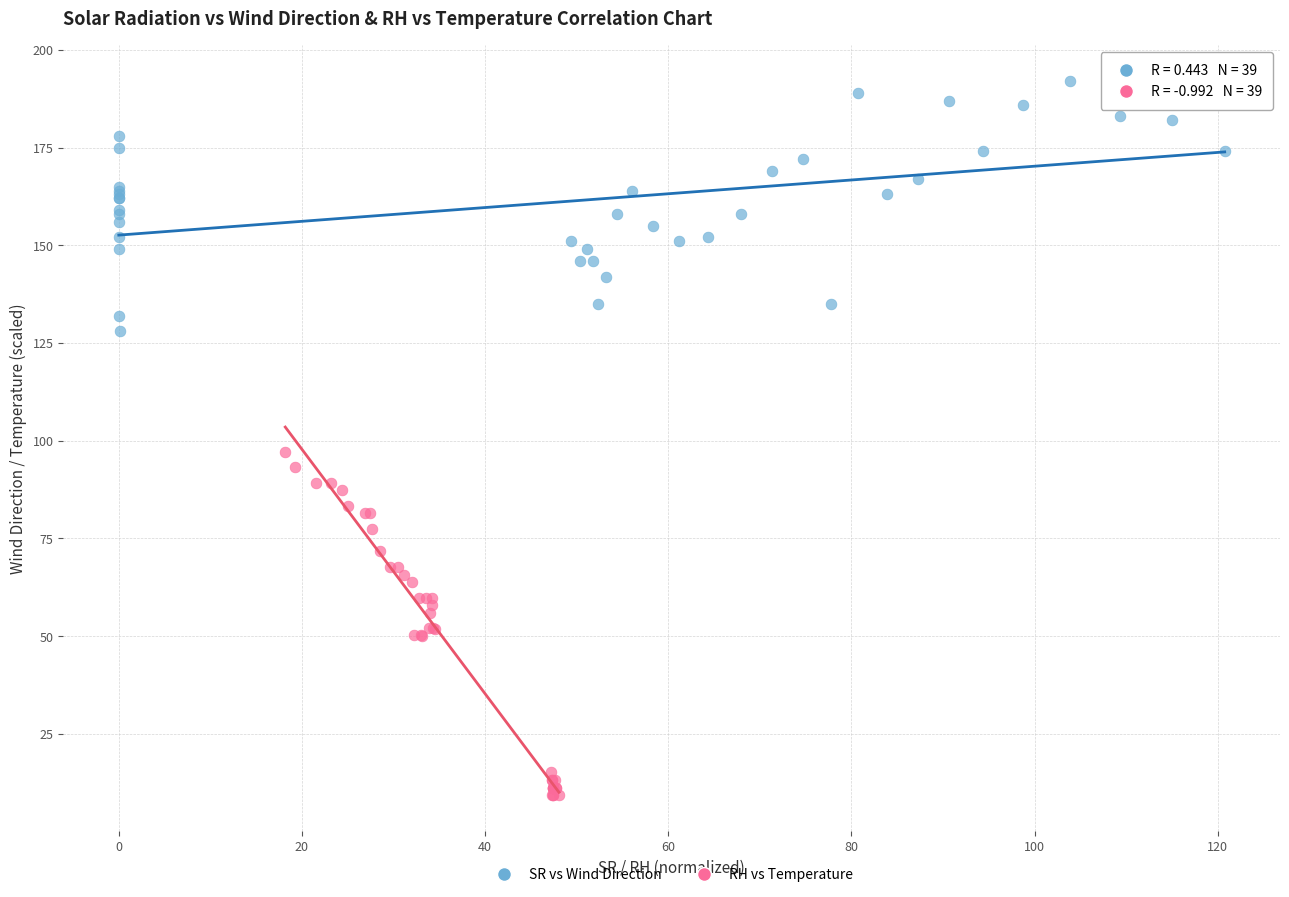

Which series contains the lowest Y value?

RH vs Temperature